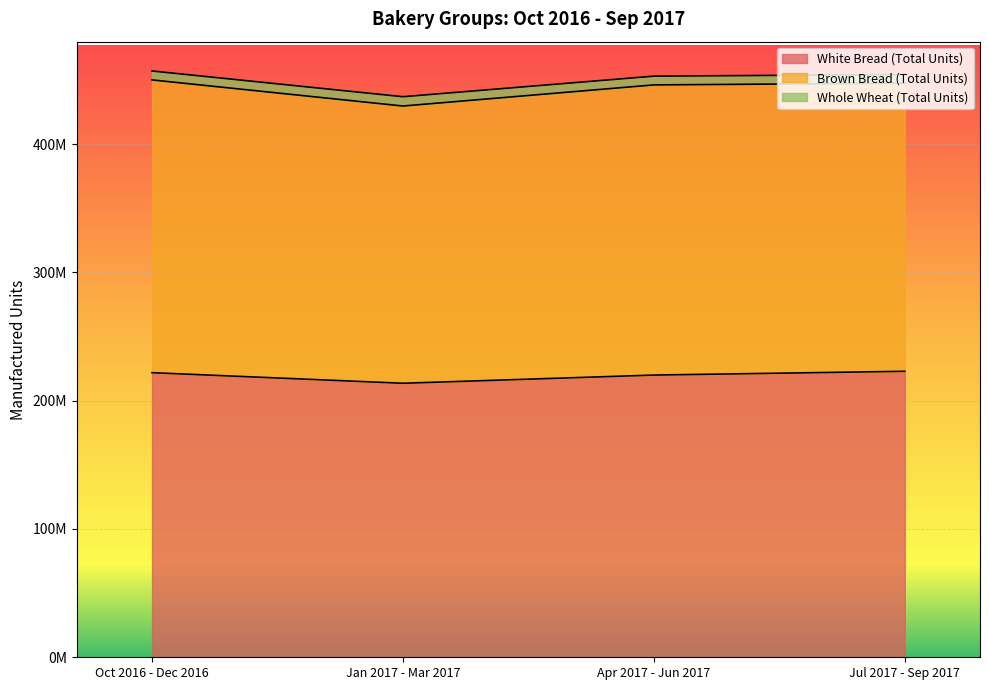

How many values in the White Bread (Total Units) series exceed 221817189?

1